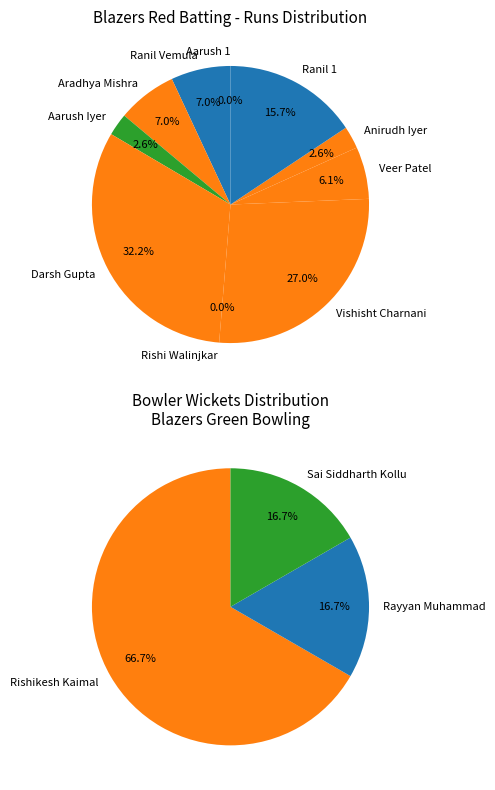

What portion of the pie excludes Ranil 1?

84.3%